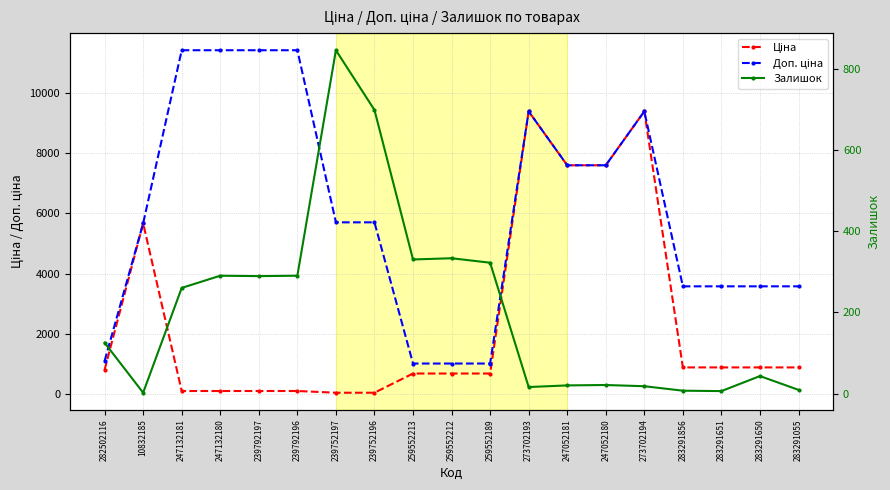

List the labels in order of Ціна value, largest first.

273702193, 273702194, 247052181, 247052180, 10832185, 283291856, 283291651, 283291650, 283291055, 282502116, 259552213, 259552212, 259552189, 247132181, 247132180, 239792197, 239792196, 239752197, 239752196